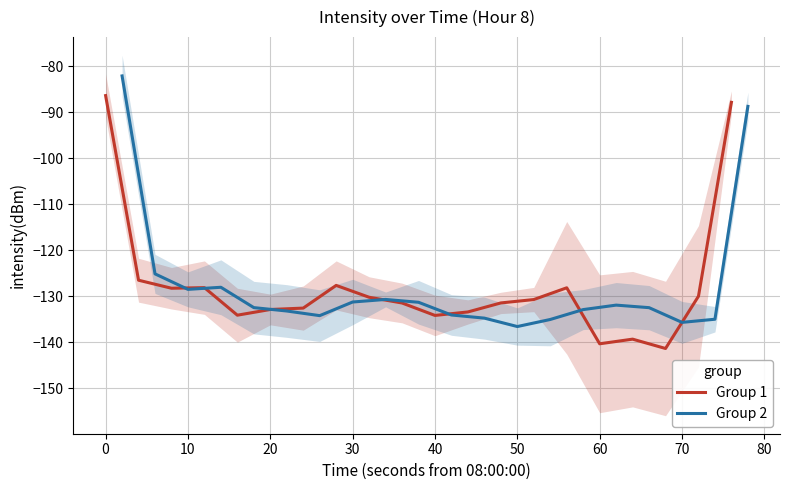

Reading left to right, transcribe all the data shown in this chart.

Group 1: -86.4	-126.5	-128.3	-128.2	-134.1	-132.9	-132.6	-127.7	-130.2	-131.5	-134.2	-133.4	-131.5	-130.7	-128.2	-140.4	-139.4	-141.4	-130.0	-87.8
Group 2: -82.1	-125.2	-128.5	-128.1	-132.5	-133.2	-134.2	-131.3	-130.7	-131.3	-134.1	-134.8	-136.6	-135.1	-132.9	-132.0	-132.5	-135.7	-135.0	-88.7